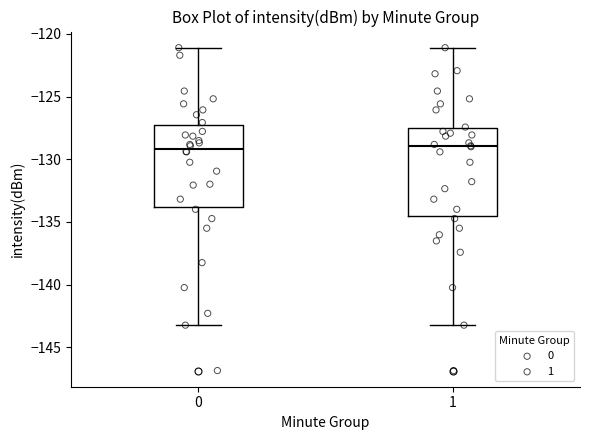

Reading left to right, read every box against the y-axis: the position of its median line, the range the box covers, and the ends of its whiskers. The values are not printed on the chart, so give them approximately, as read against the axis.

0: median -129.0, box -134.0 to -127.0, whiskers -143.0 to -121.0
1: median -129.0, box -134.5 to -127.5, whiskers -143.0 to -121.0